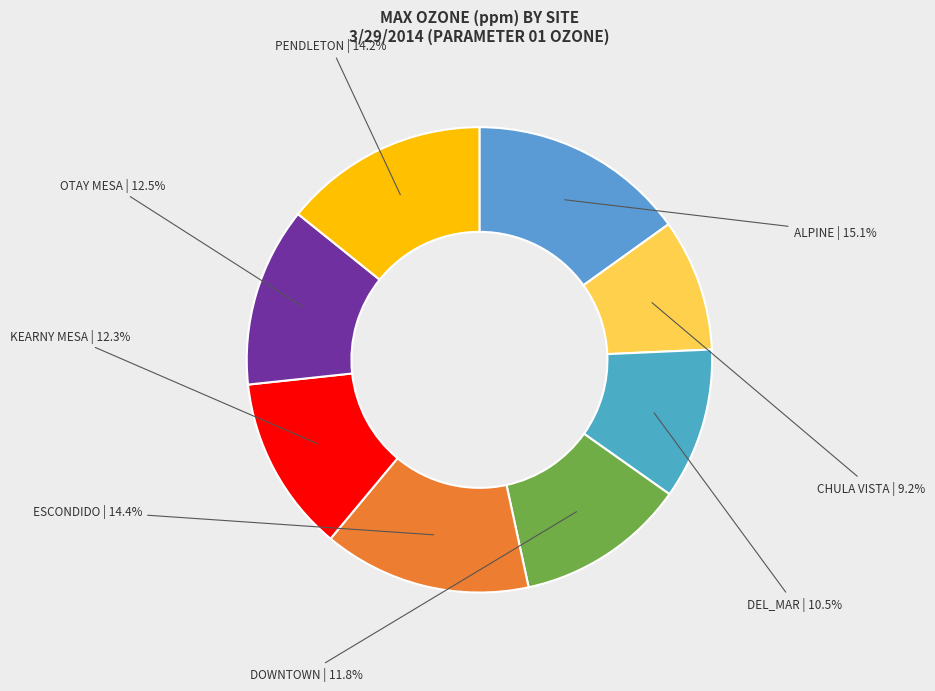

Does CHULA VISTA represent more than half of the total?

No